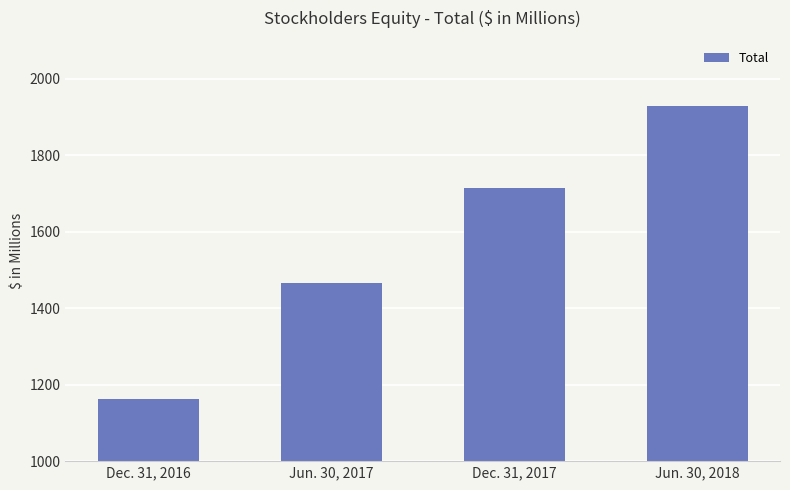

What position from the right is Dec. 31, 2016?

4